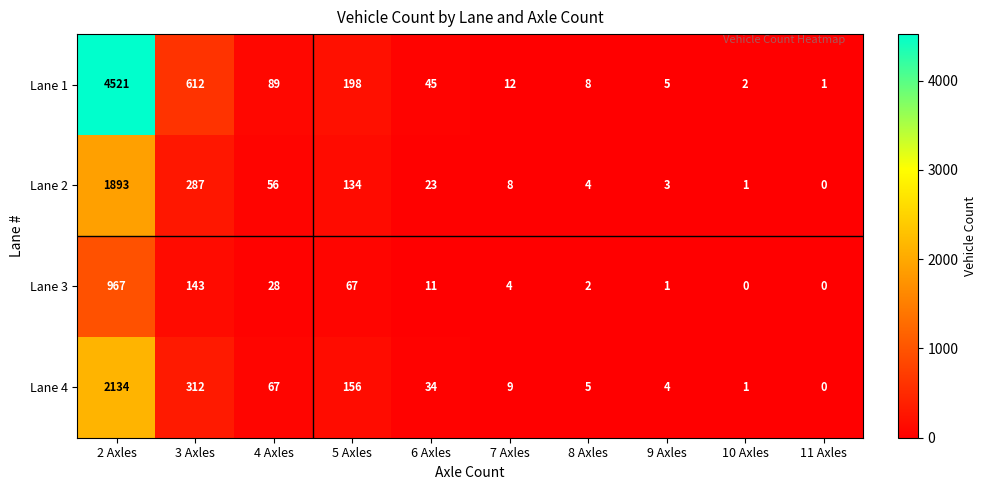

List the series in order of their peak value, lowest first.

Lane 3, Lane 2, Lane 4, Lane 1